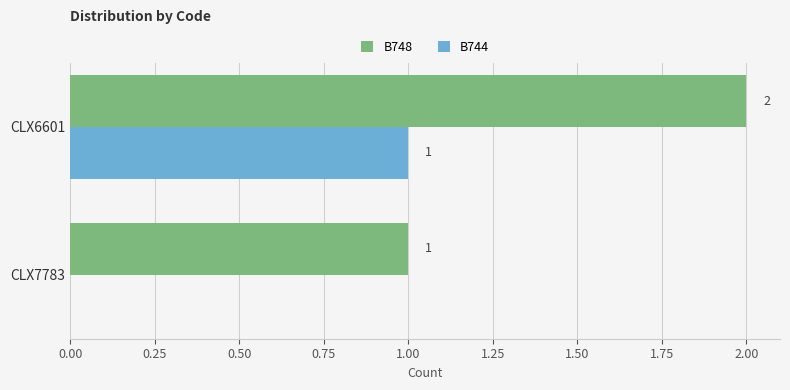

Where is B748 nearest to the value 1?

CLX7783